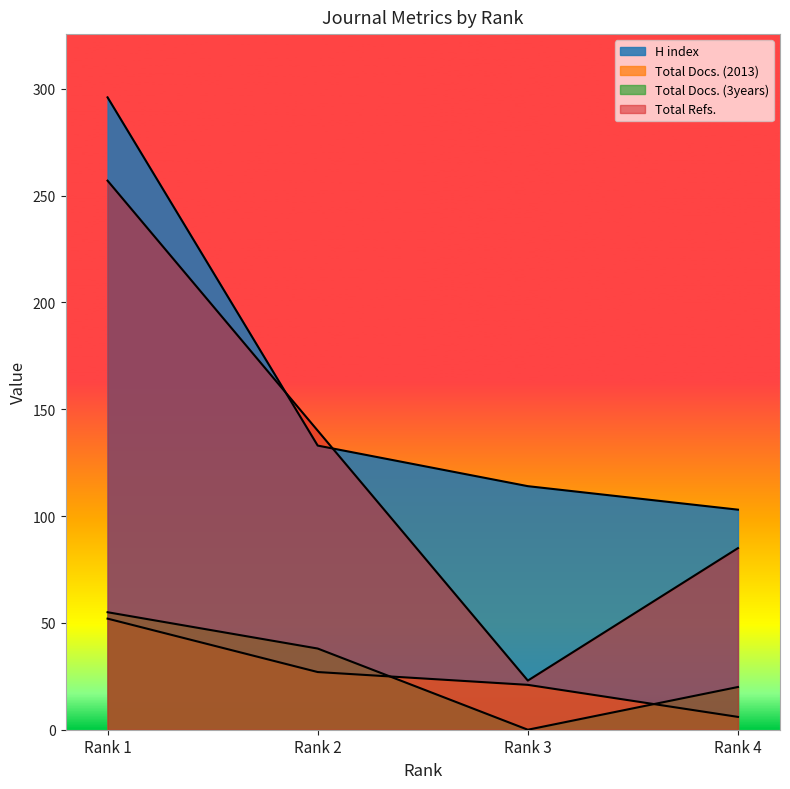

Where does the H index series first go above 133?

Rank 1